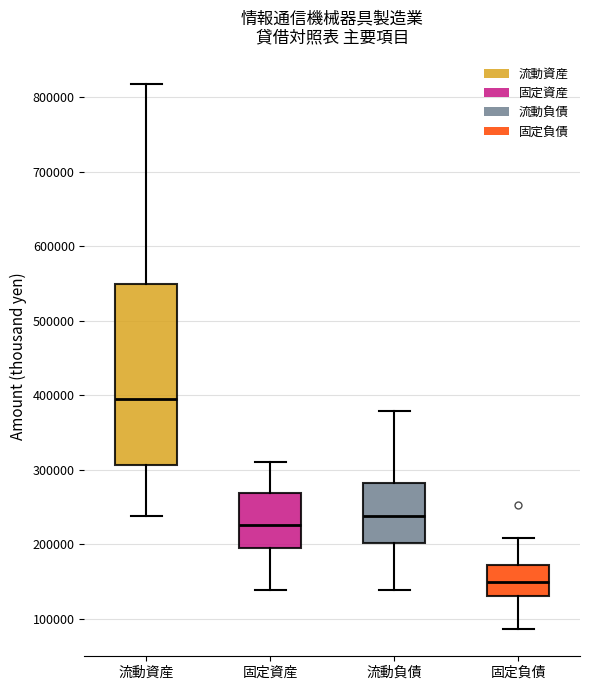

Comparing the boxes themselves (not the whiskers), which one is the tallest?

流動資産